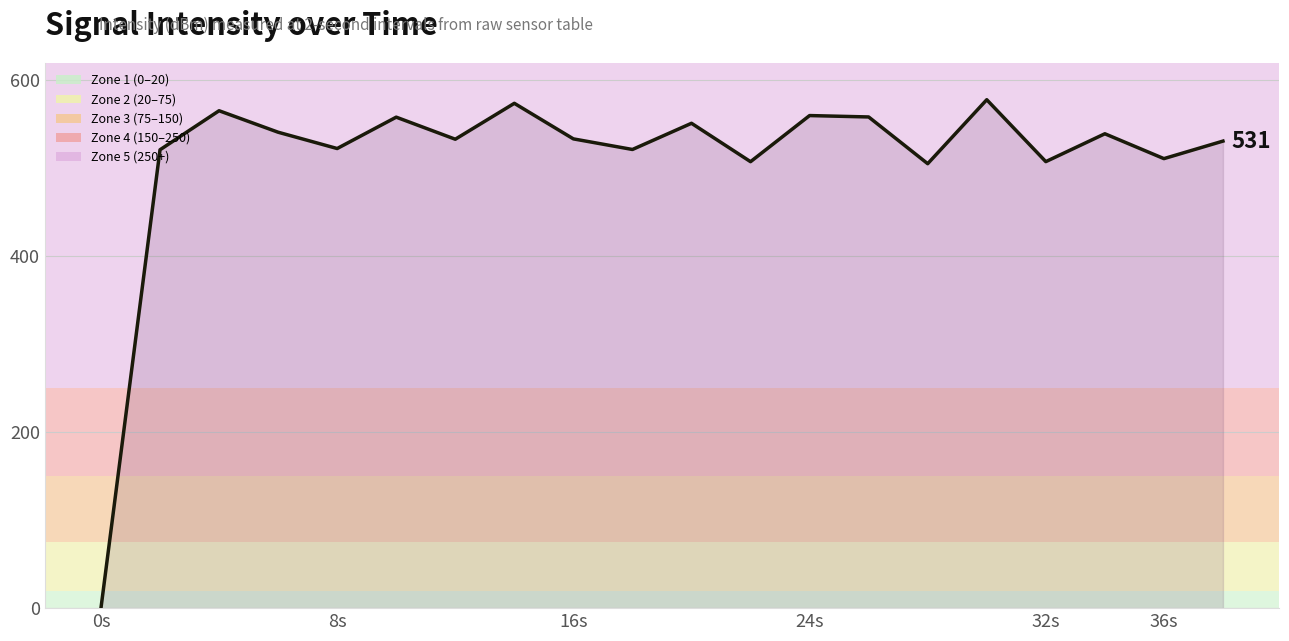

What is the difference between the maximum and minimum values?

578.0